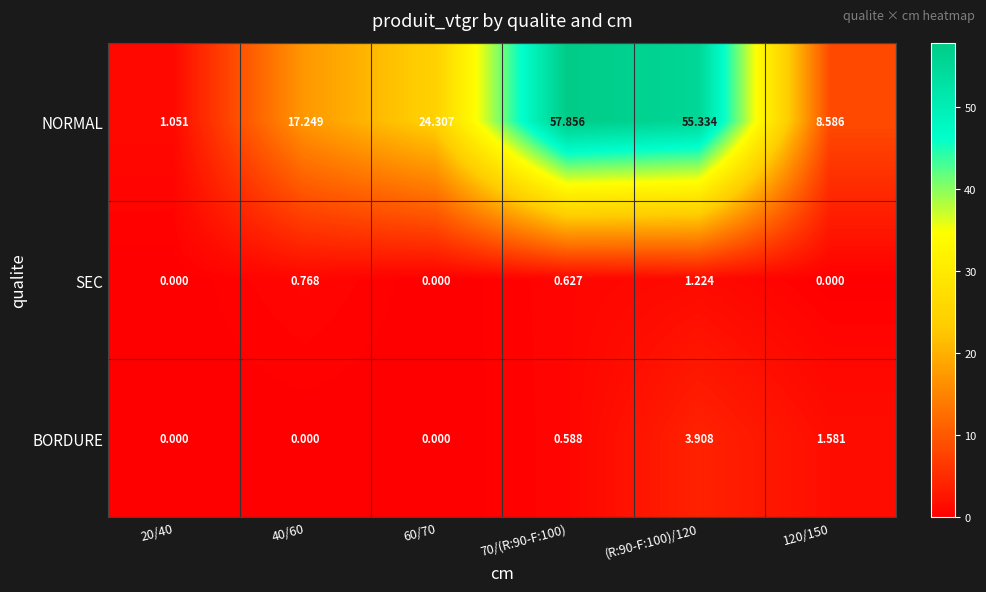

List the series in order of their peak value, highest first.

NORMAL, BORDURE, SEC